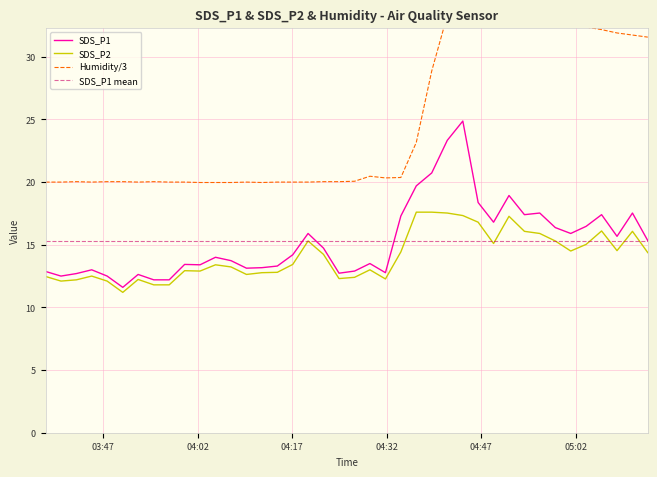

Reading left to right, what are all the values shown in this chart?

SDS_P1: 12.9	12.5	12.7	13.0	12.5	11.6	12.6	12.2	12.2	13.4	13.4	14.0	13.7	13.1	13.2	13.3	14.2	15.9	14.7	12.7	12.9	13.5	12.8	17.3	19.7	20.7	23.3	24.9	18.4	16.8	18.9	17.4	17.5	16.4	15.9	16.5	17.4	15.7	17.5	15.3
SDS_P2: 12.5	12.1	12.2	12.5	12.1	11.2	12.2	11.8	11.8	12.9	12.9	13.4	13.2	12.6	12.8	12.8	13.4	15.3	14.2	12.3	12.4	13.0	12.3	14.4	17.6	17.6	17.5	17.3	16.8	15.1	17.3	16.1	15.9	15.3	14.5	15.0	16.1	14.5	16.1	14.4
Humidity: 20.0	20.0	20.0	20.0	20.0	20.0	20.0	20.0	20.0	20.0	20.0	20.0	20.0	20.0	20.0	20.0	20.0	20.0	20.0	20.0	20.1	20.5	20.3	20.4	23.2	28.9	33.3	33.3	33.3	33.3	33.3	33.3	33.0	32.8	32.6	32.4	32.2	31.9	31.7	31.6